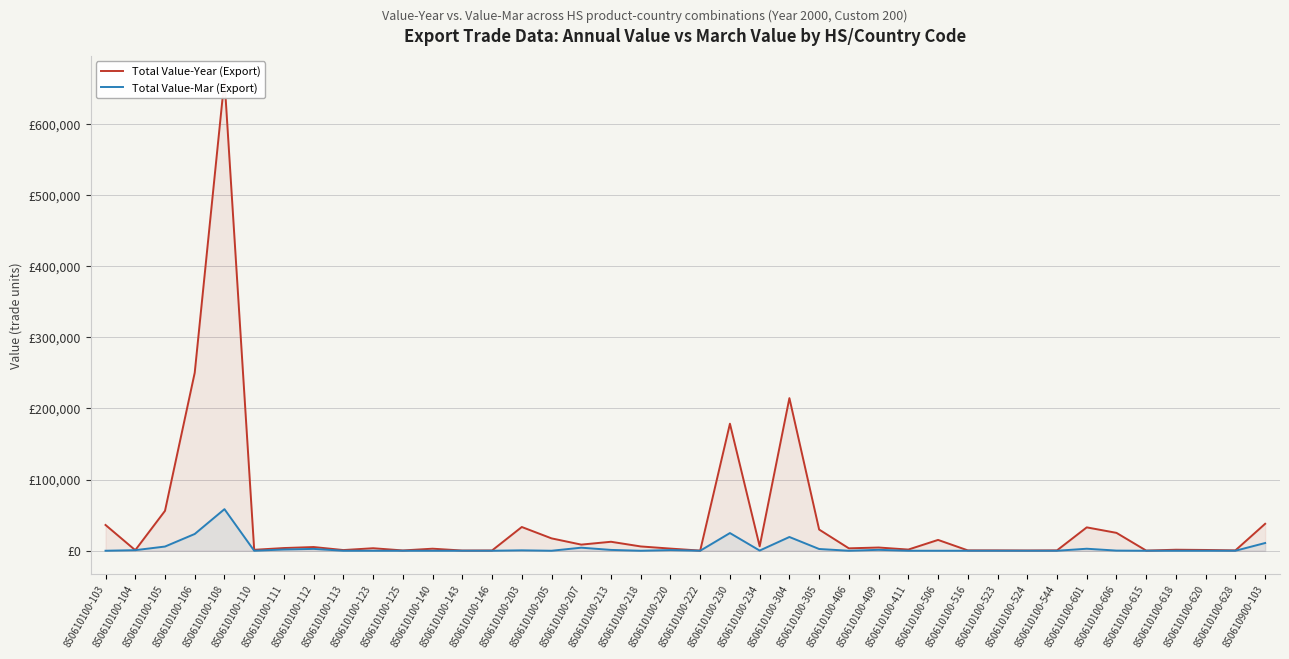

How many data points in Total Value-Year (Export) are above 3796?

19